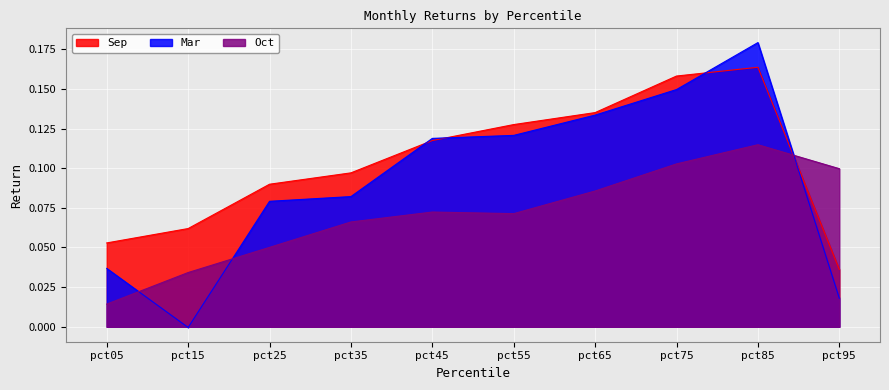

How many lines are shown in the chart?

3